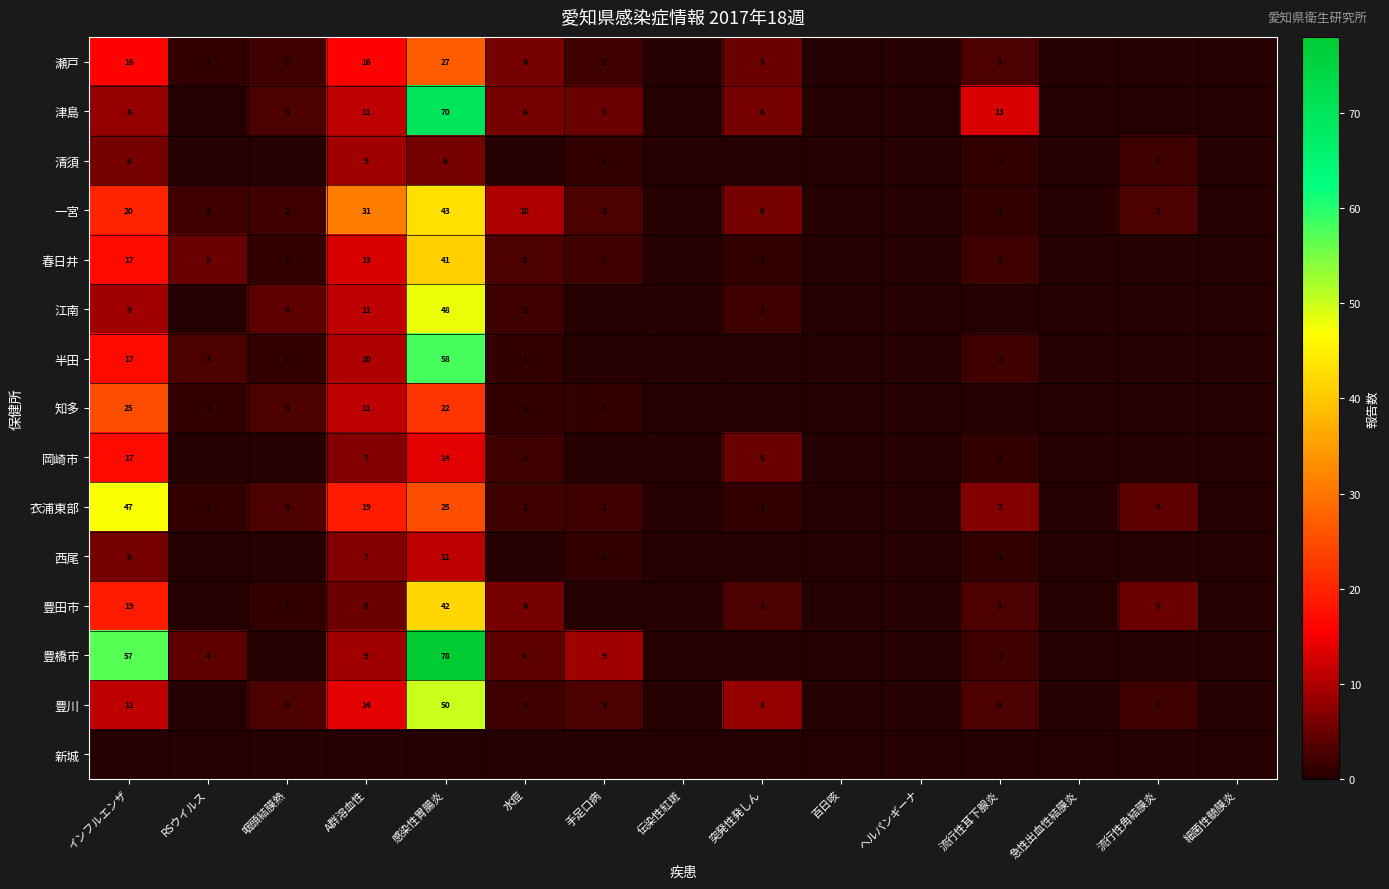

Is it true that 豊田市 equals 42 at 感染性胃腸炎?

True